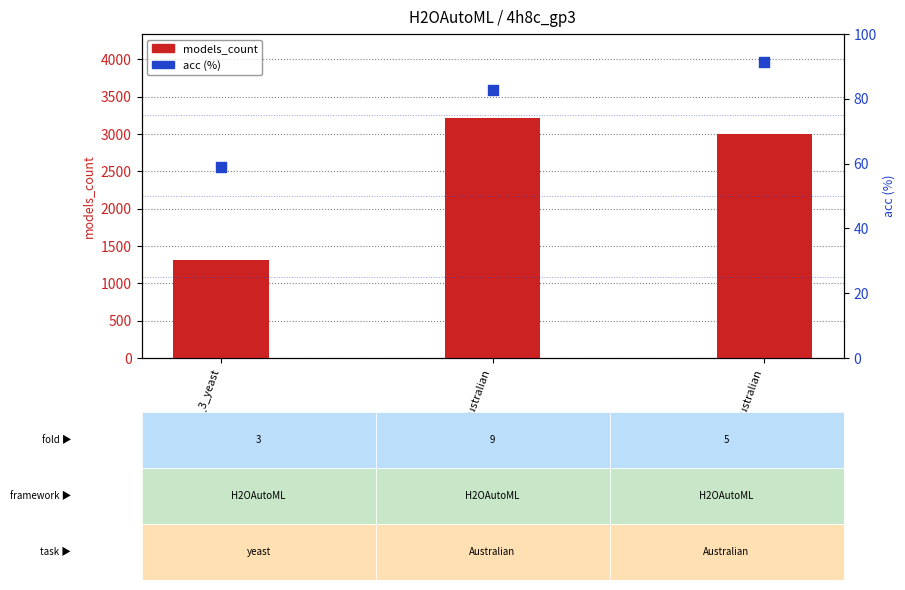

Which series has the widest spread of Y values?

models_count